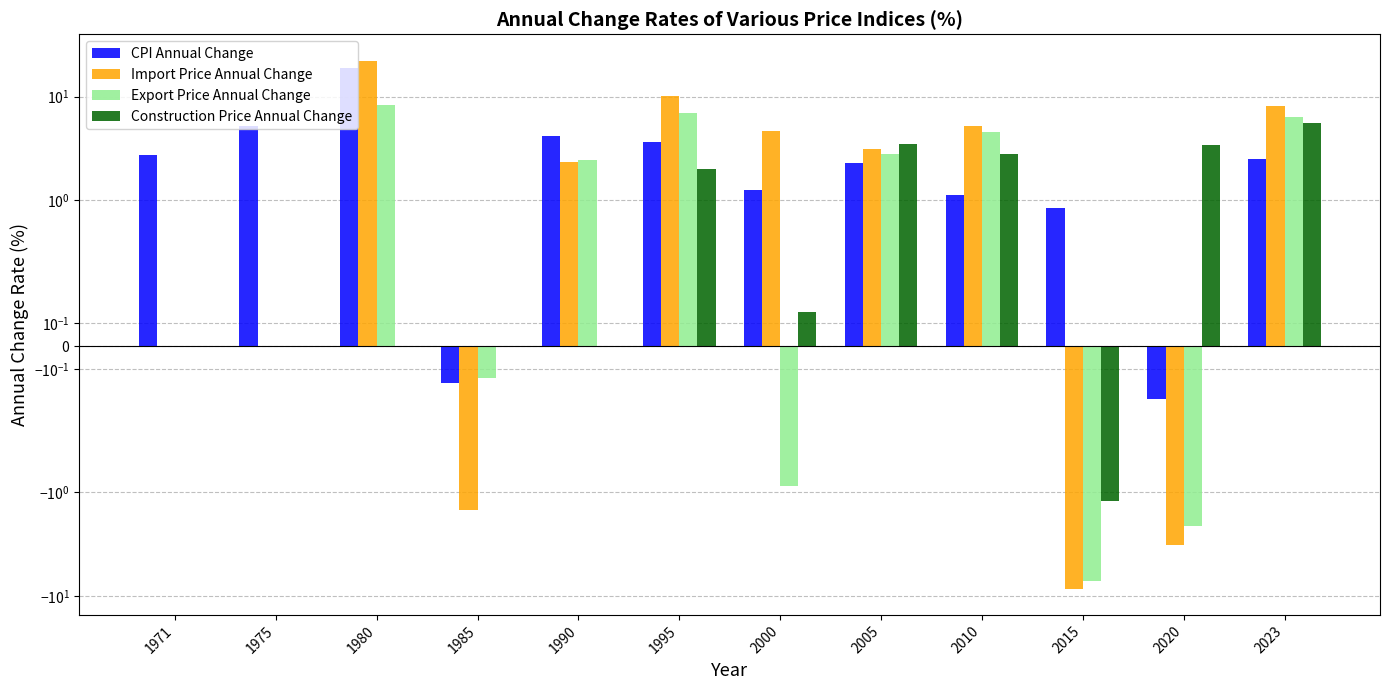

List the labels in order of Export Price Annual Change value, largest first.

1980, 1995, 2023, 2010, 2005, 1990, 1971, 1975, 1985, 2000, 2020, 2015